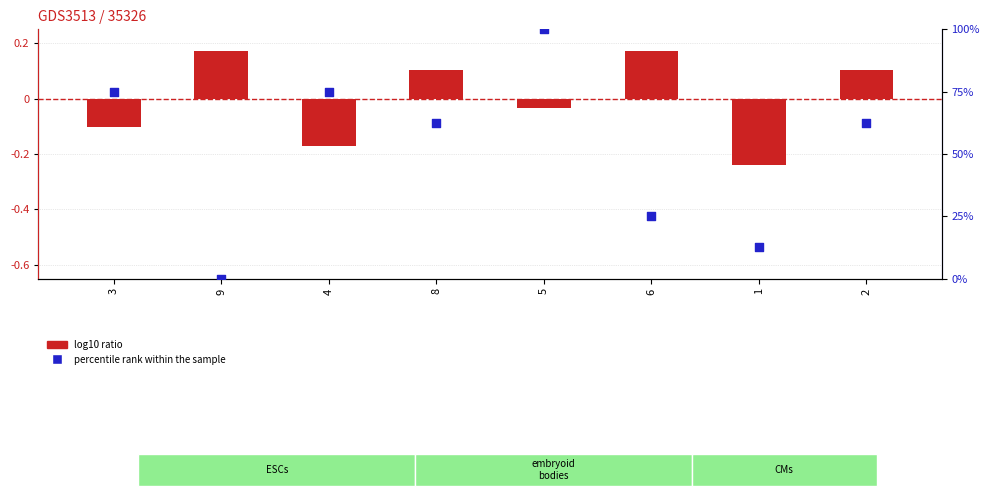

At which category is the sum across all series the highest?

5